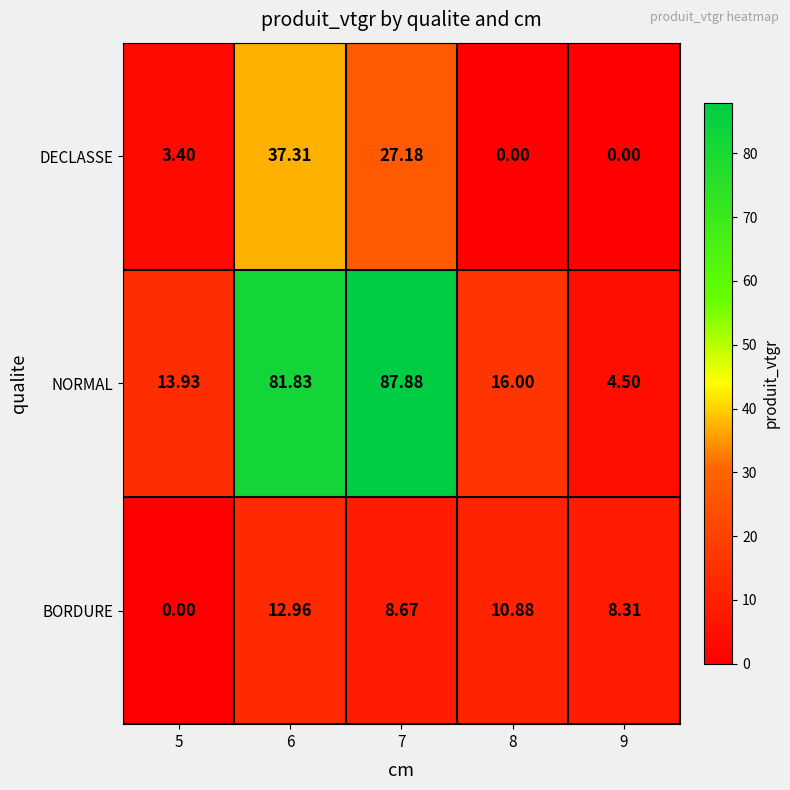

Which series has the largest total across all categories?

NORMAL